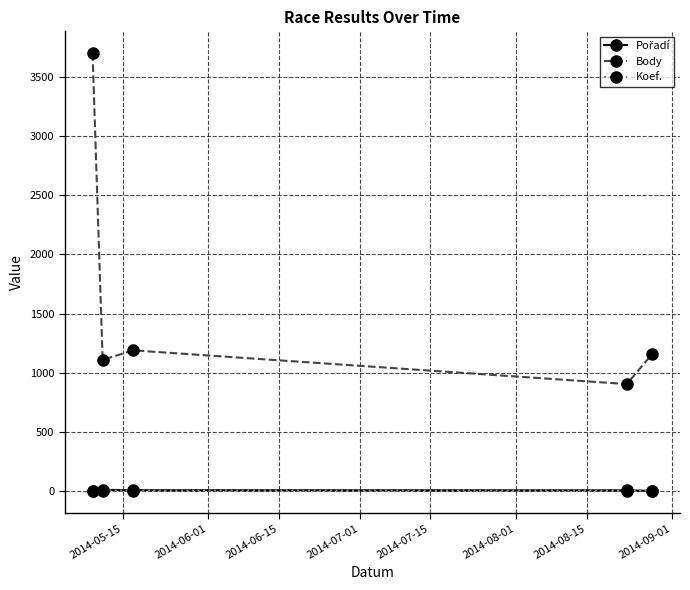

Count the number of data series in this chart.

3